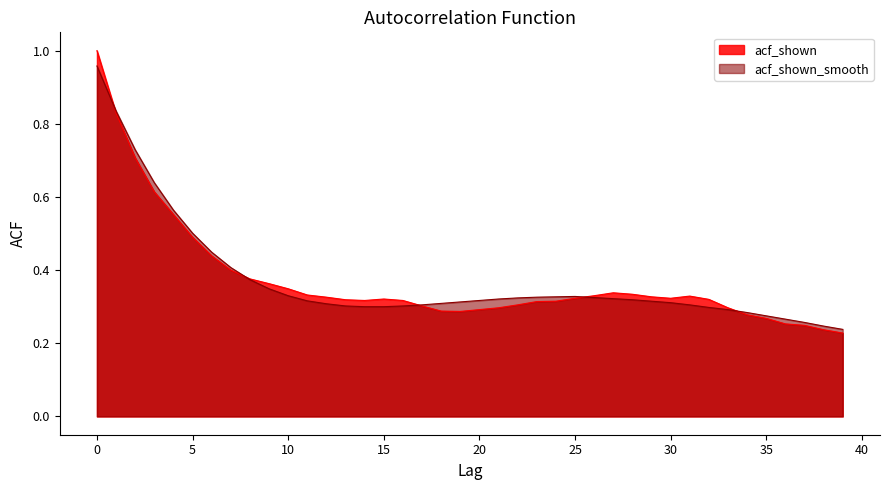

At 27, list the series in order from largest to smallest.

acf_shown, acf_shown_smooth